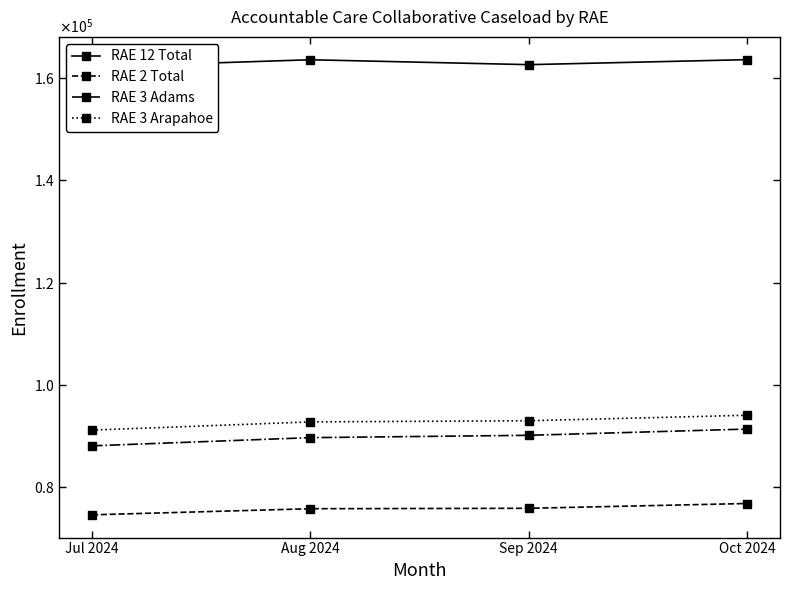

What is the average value of the RAE 12 Total series?

163068